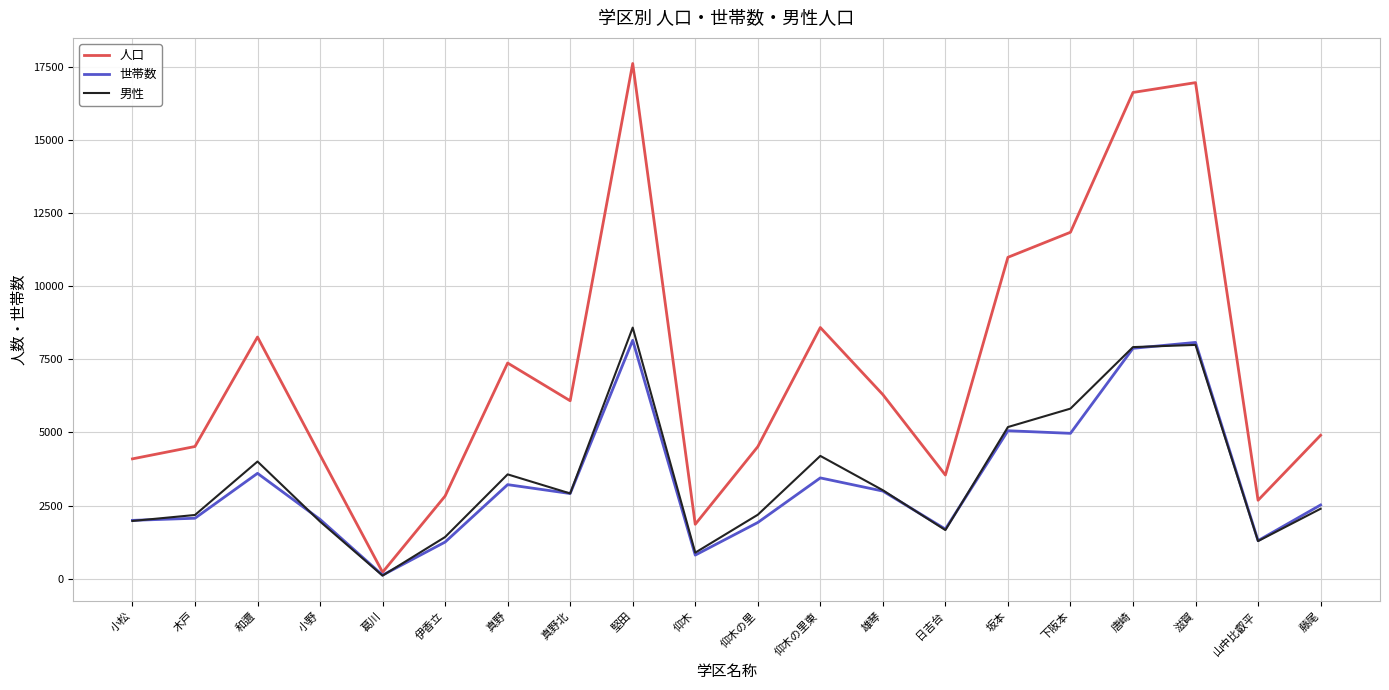

What is the sum of the 男性 values at 仰木の里東 and 葛川?

4309